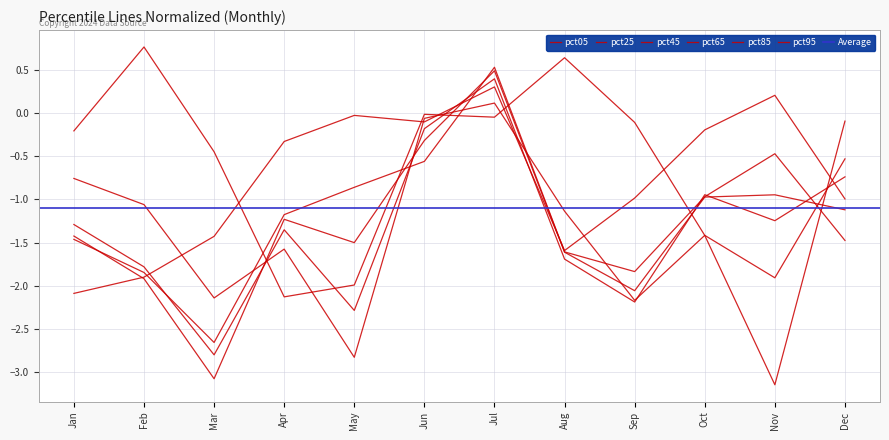

How many positive values does the pct25 series have?

1